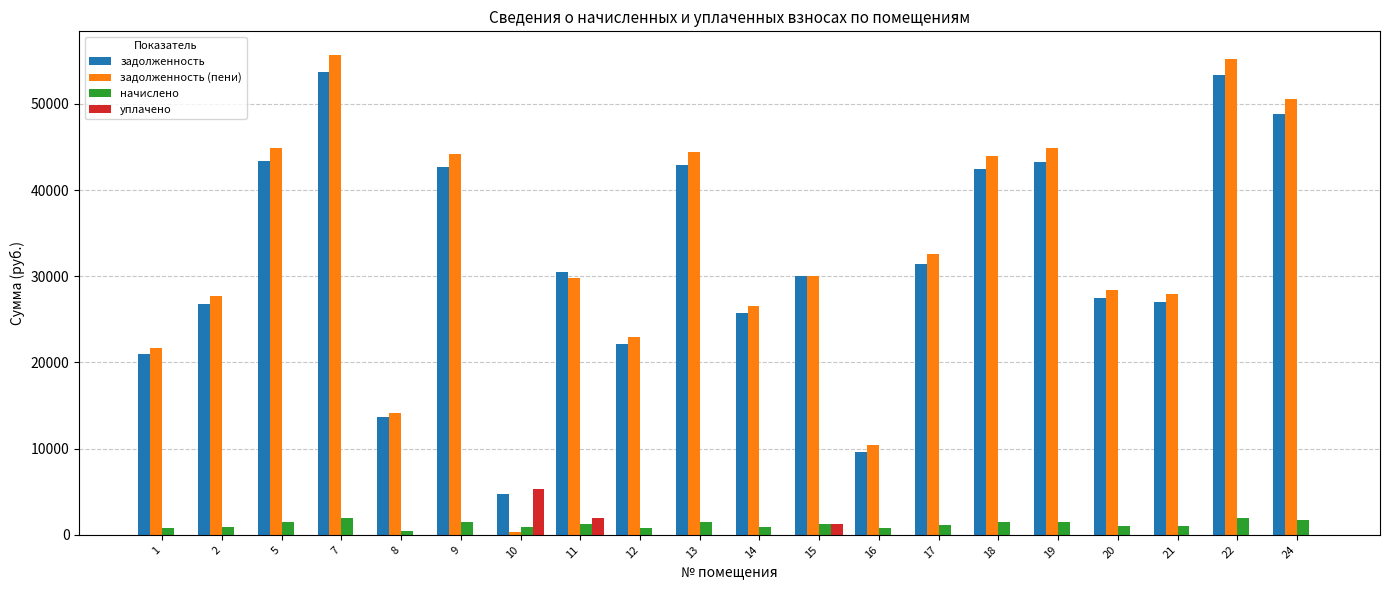

The value of уплачено at 18 is -2135.9. True or false?

False